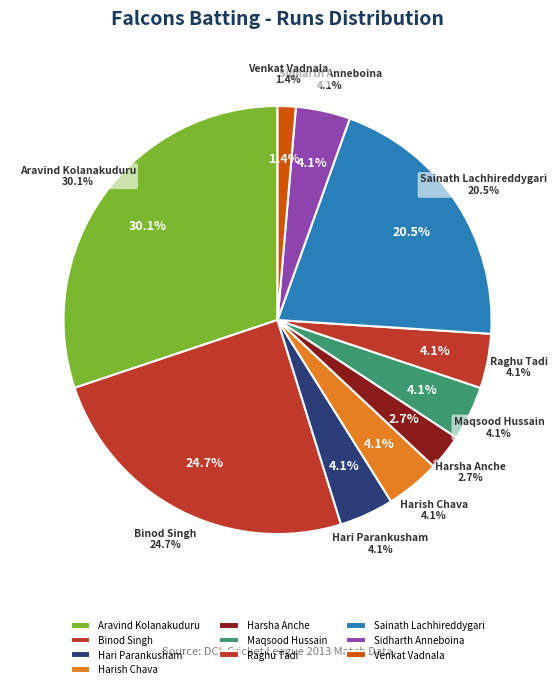

To the nearest percent, what percentage of the pie is Venkat Vadnala?

1%